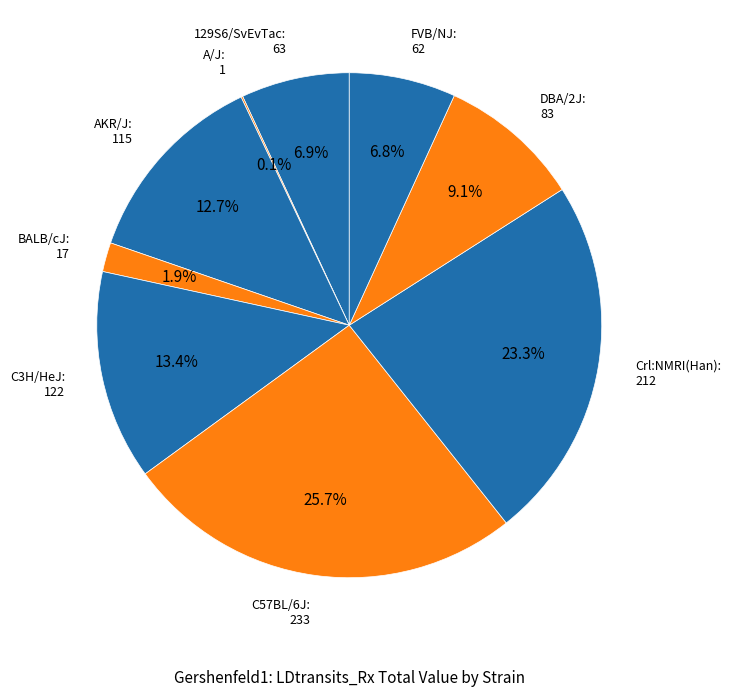

What is the largest slice in the pie chart?

C57BL/6J